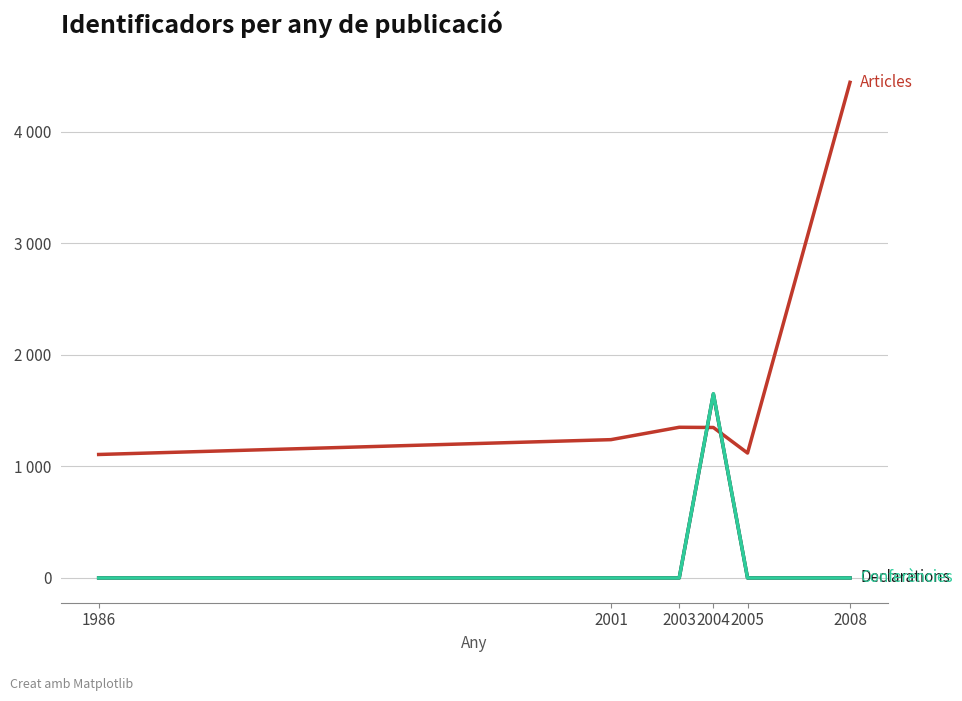

Is this an area chart (filled region under the line)?

No